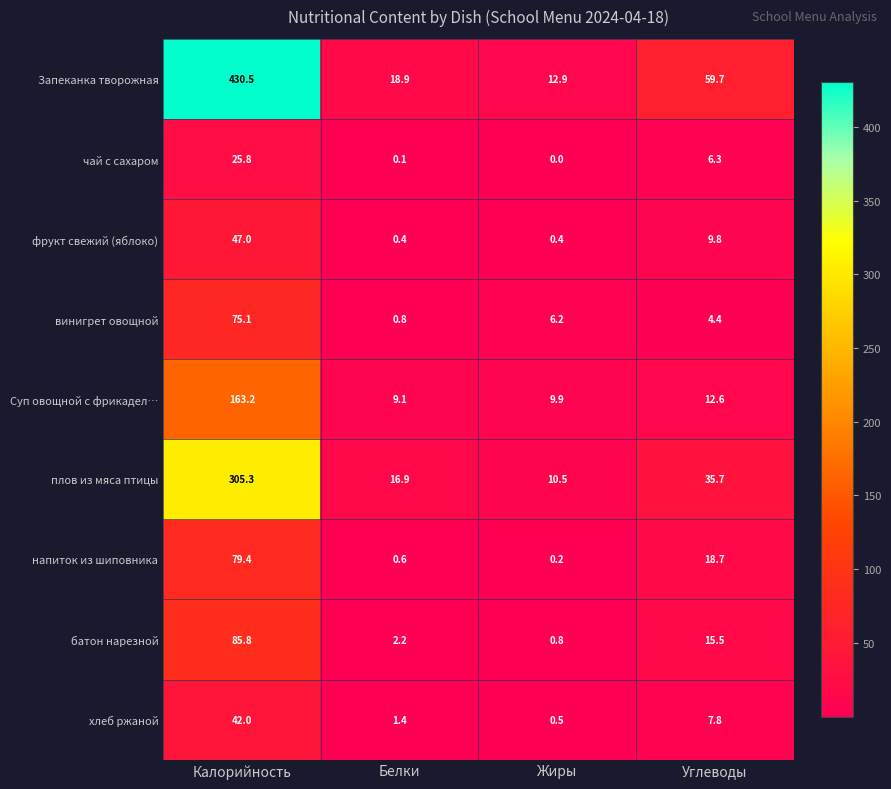

Which category has the lowest value in the батон нарезной series?

Жиры